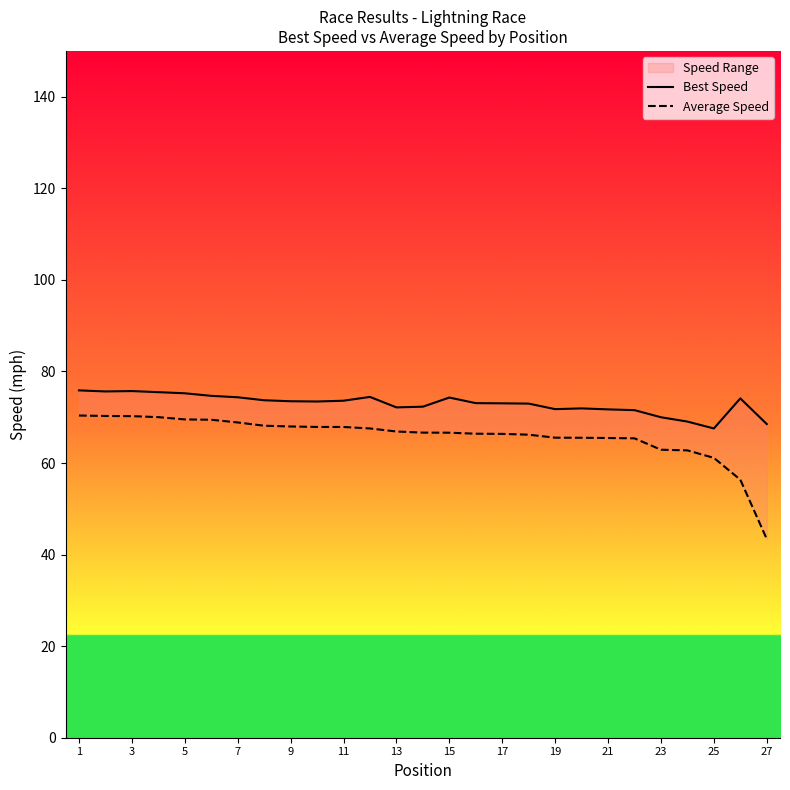

What is the value of the Best Speed point at the 5th from the left?

75.2